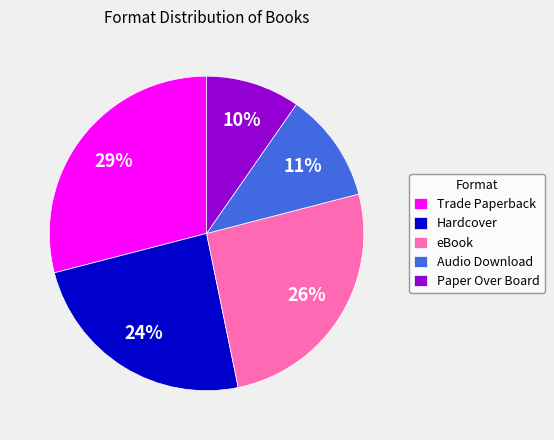

How many slices are in this pie chart?

5